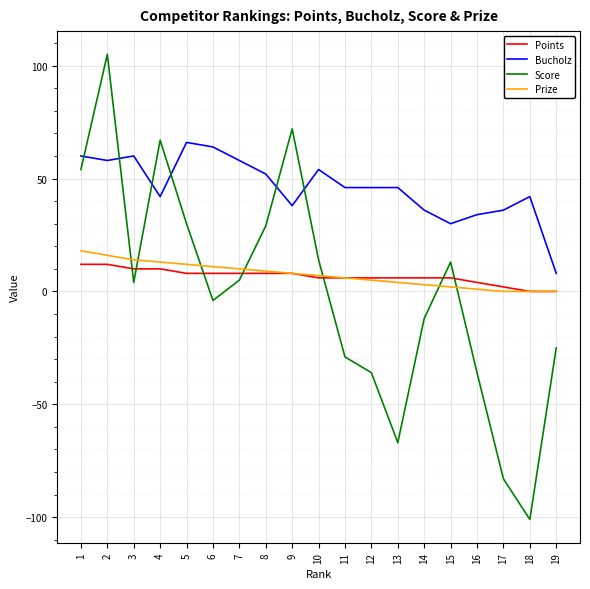

Reading left to right, extract all data points from this chart.

Points: 12	12	10	10	8	8	8	8	8	6	6	6	6	6	6	4	2	0	0
Bucholz: 60	58	60	42	66	64	58	52	38	54	46	46	46	36	30	34	36	42	8
Score: 54	105	4	67	30	-4	5	29	72	14	-29	-36	-67	-12	13	-36	-83	-101	-25
Prize: 18	16	14	13	12	11	10	9	8	7	6	5	4	3	2	1	0	0	0